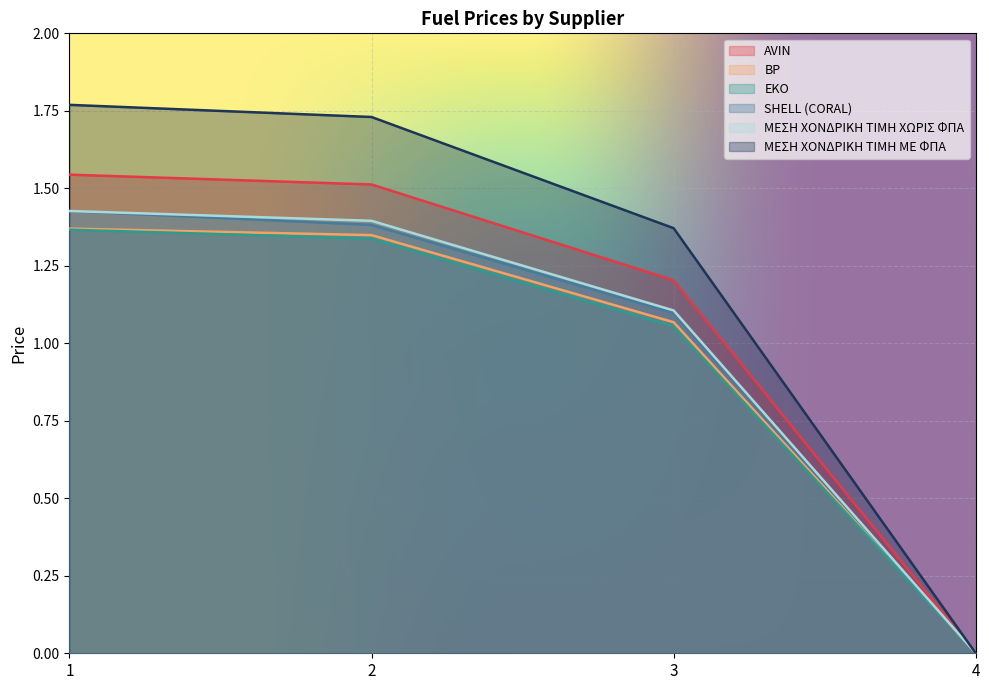

What are all the series names shown in the legend?

AVIN, BP, EKO, SHELL (CORAL), ΜΕΣΗ ΧΟΝΔΡΙΚΗ ΤΙΜΗ ΧΩΡΙΣ ΦΠΑ, ΜΕΣΗ ΧΟΝΔΡΙΚΗ ΤΙΜΗ ΜΕ ΦΠΑ